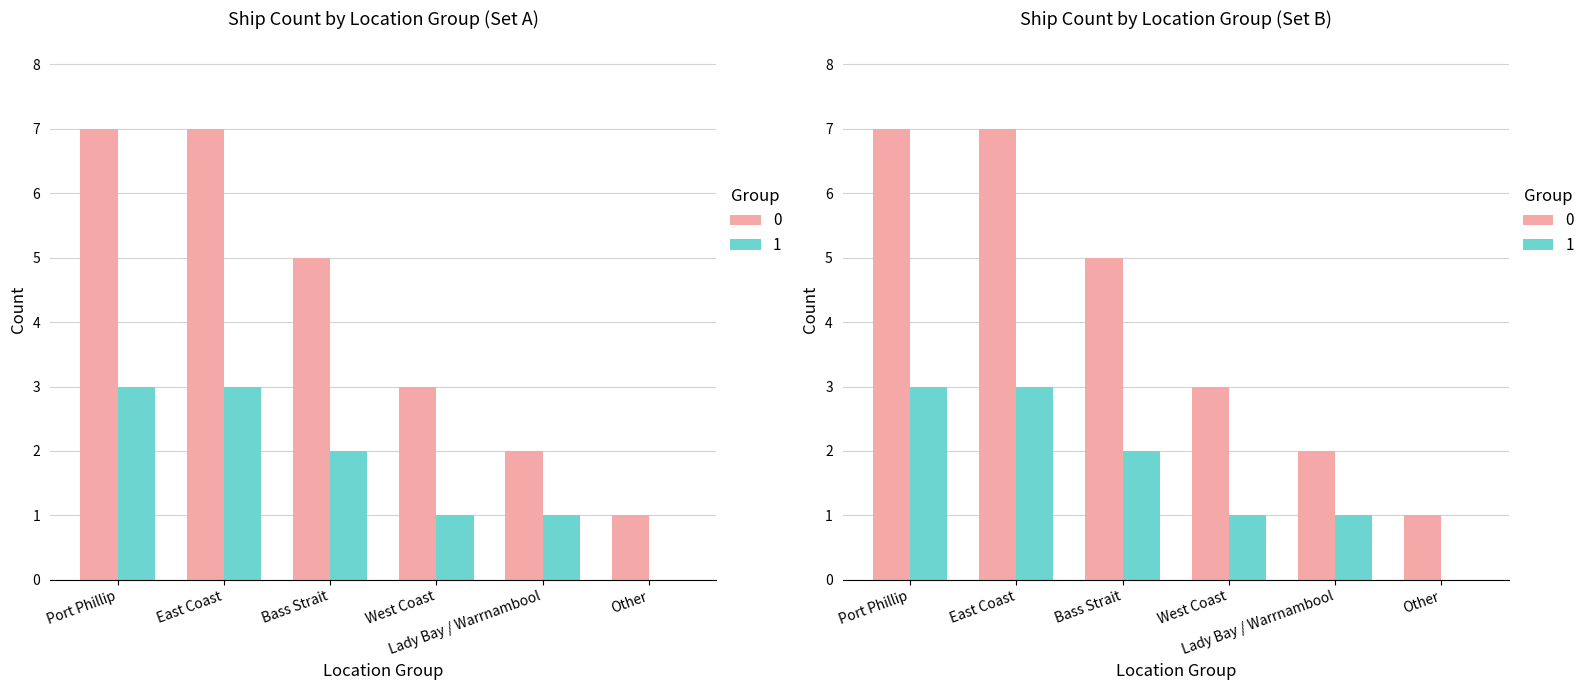

Rank the series by their average value, from highest to lowest.

0, 1